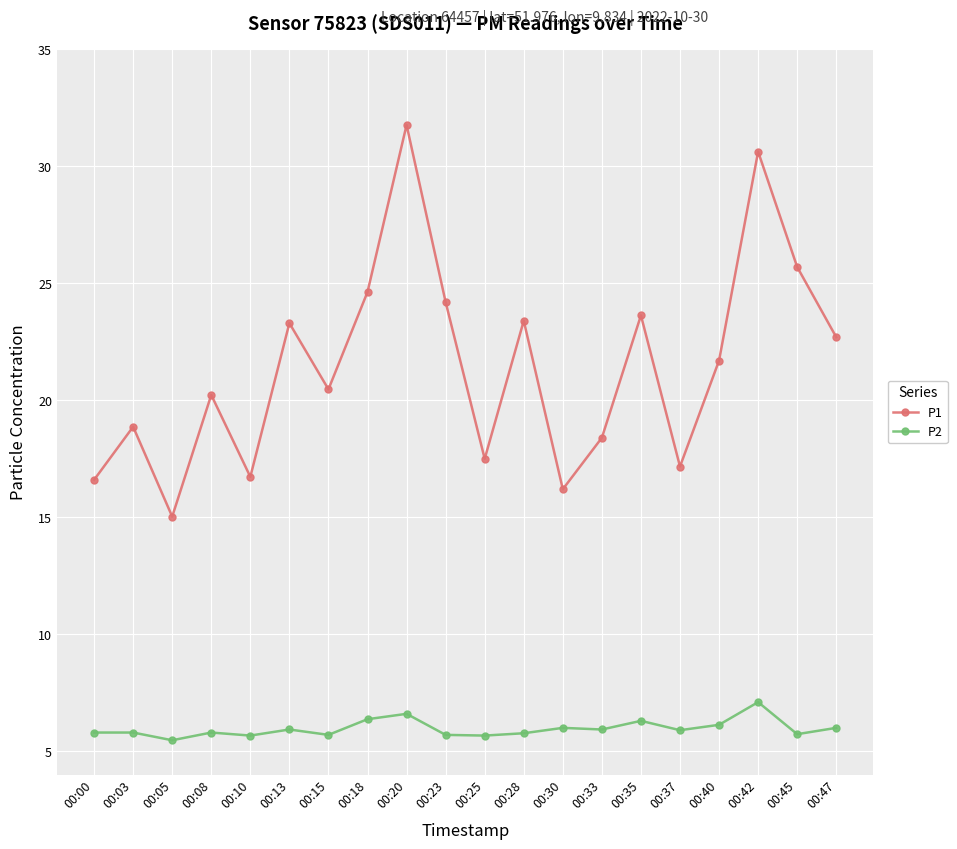

What is the value of the P2 point at the 15th from the left?

6.3